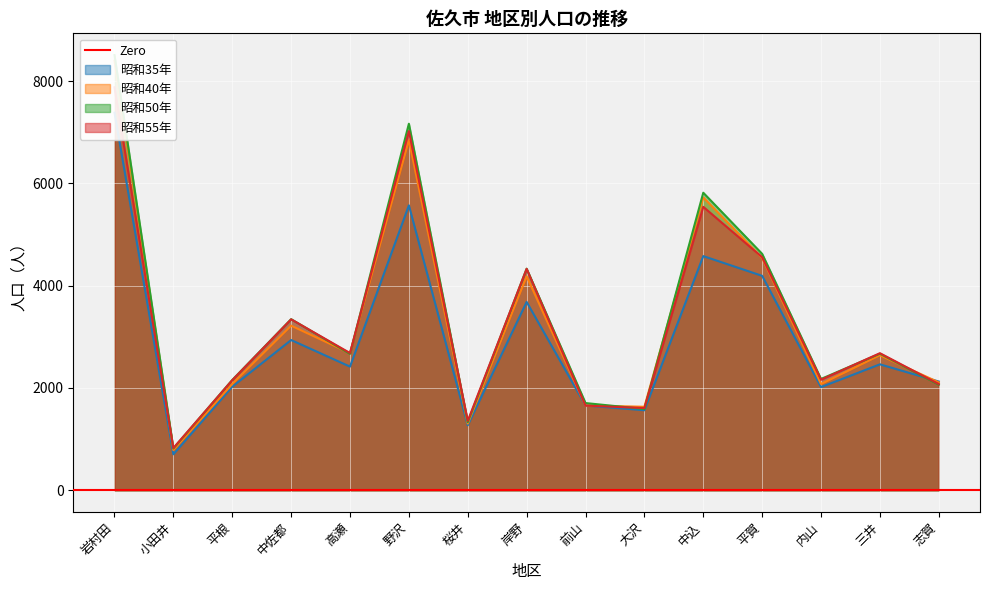

How many lines are shown in the chart?

4